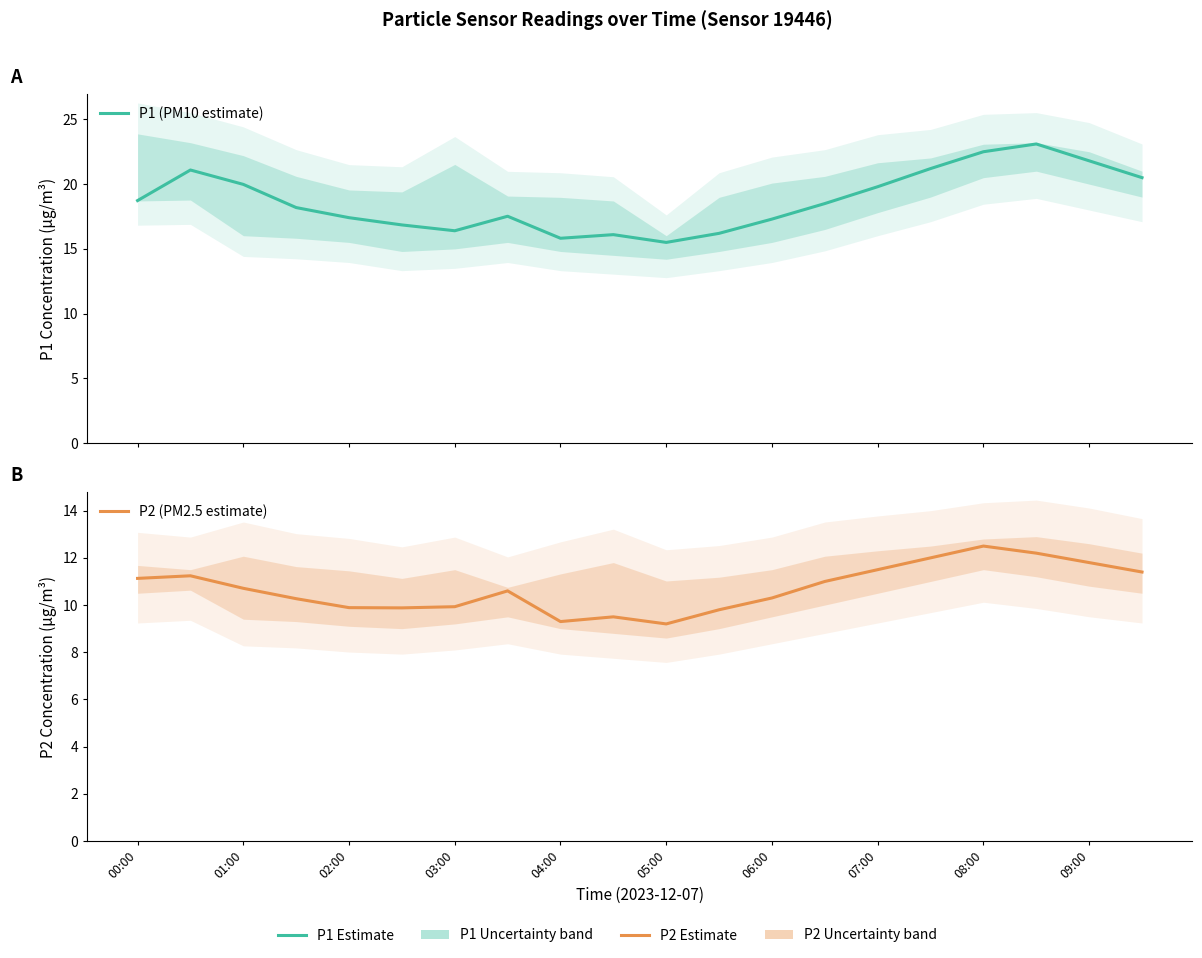

Is it true that P2 (PM2.5 estimate) equals 6.1 at 09:00?

False